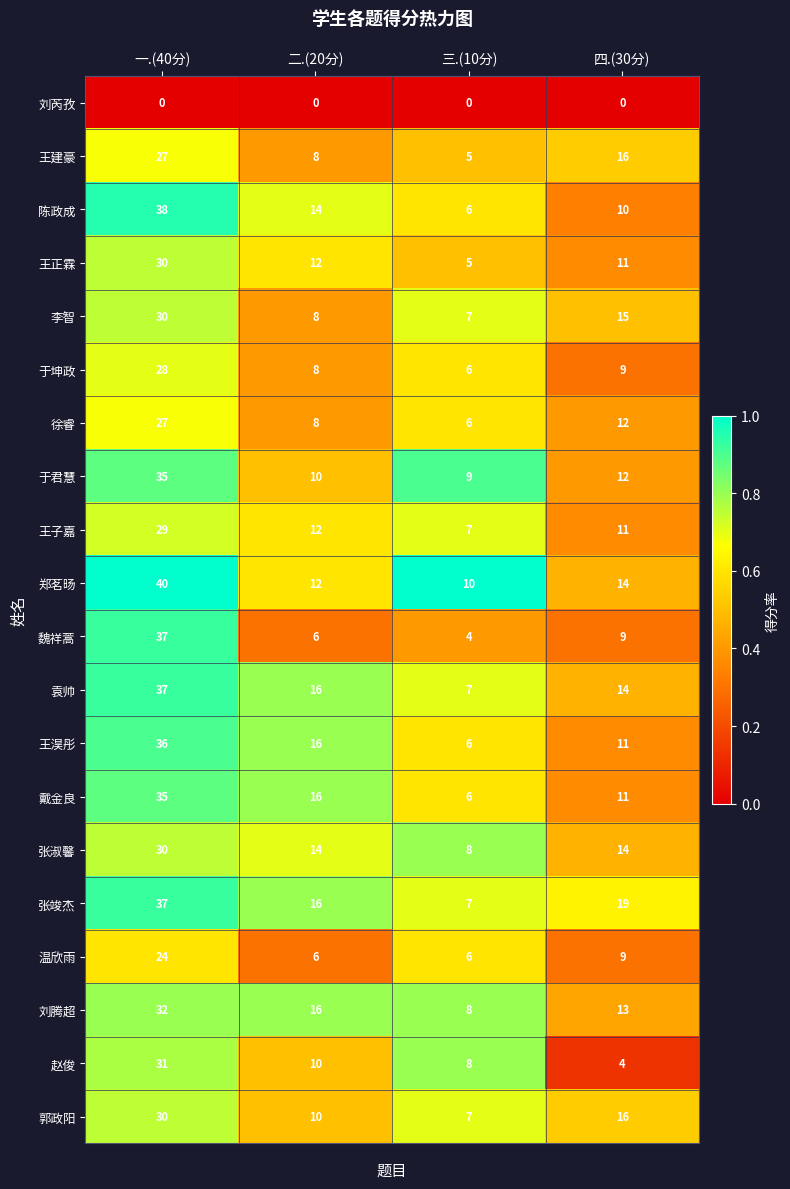

At which label is 王子嘉 closest to 18?

二.(20分)